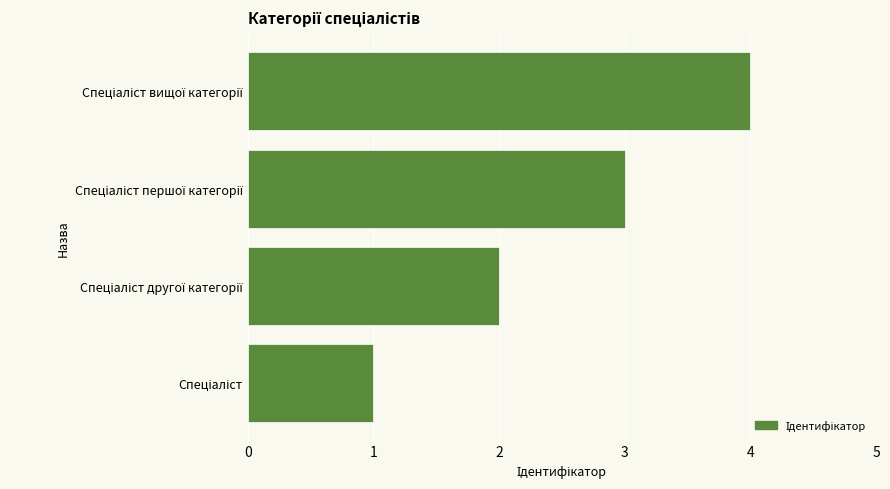

What is the maximum value shown in the chart?

4